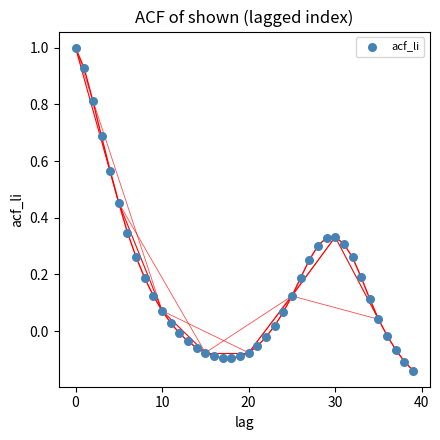

What is the range of Y values (max minus min)?

1.1